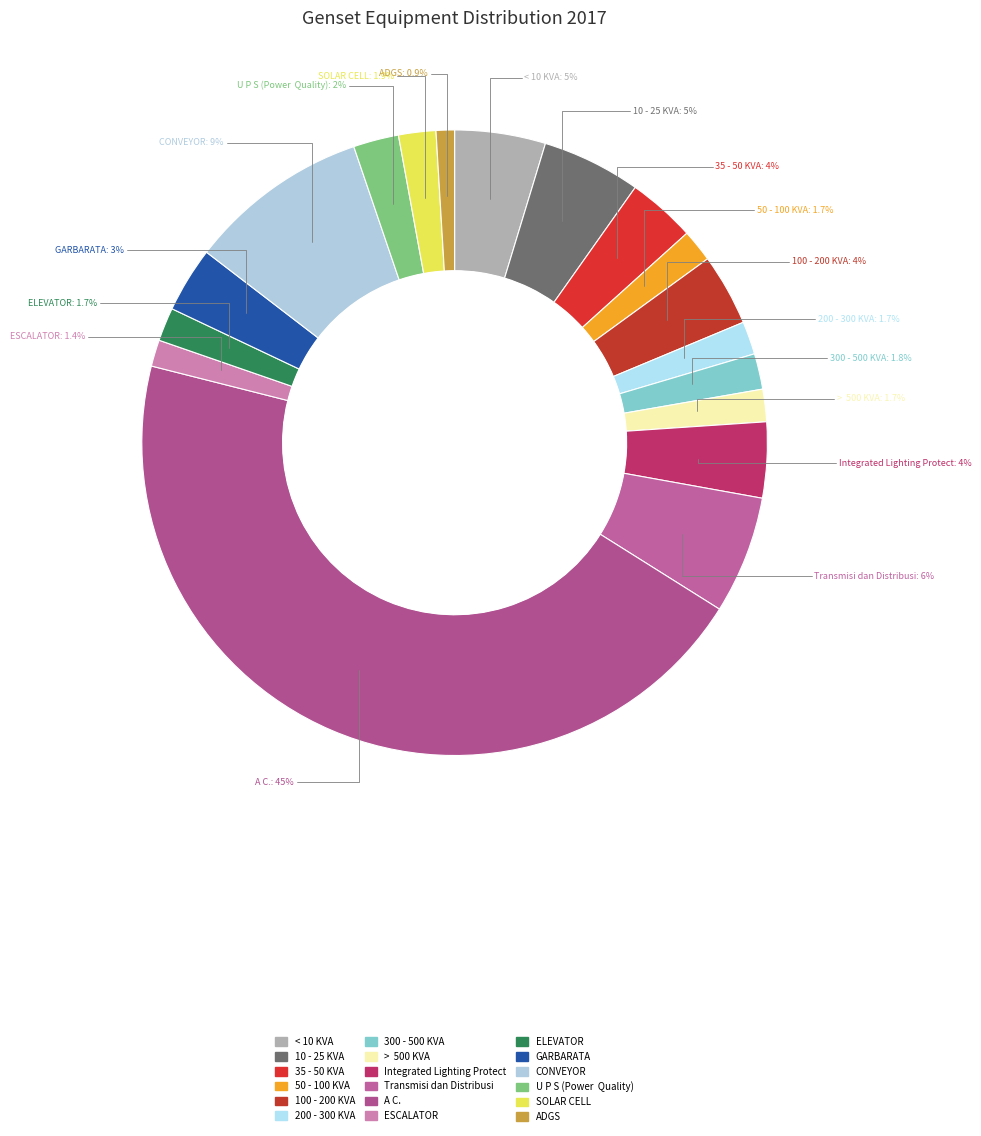

To the nearest percent, what percentage of the pie is Integrated Lighting Protect?

4%